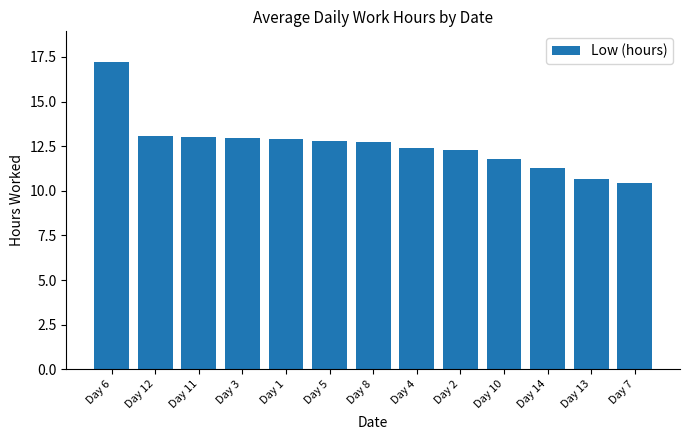

What is the ratio of the value at Day 2 to the value at Day 12?

0.9